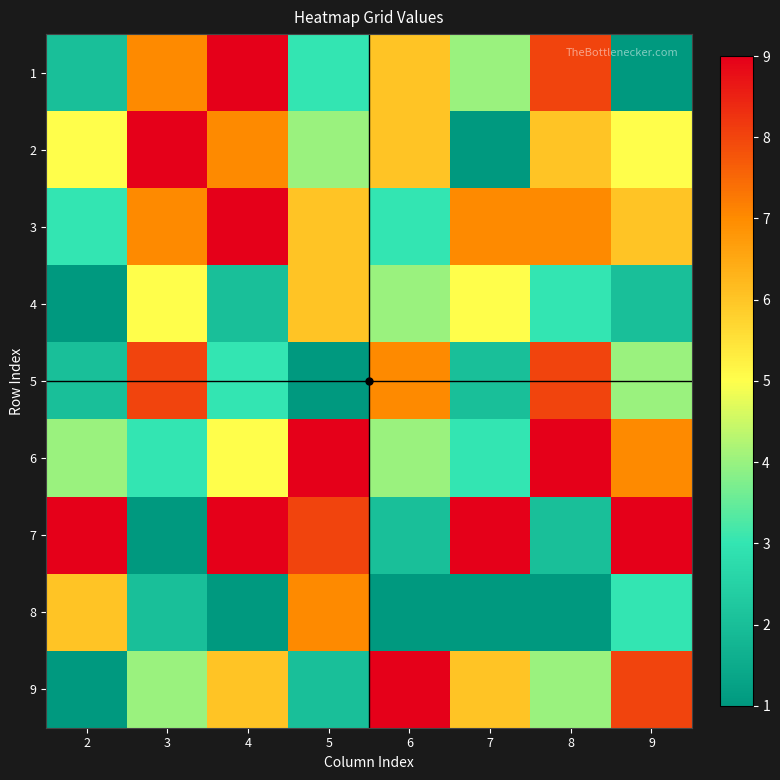

Count the number of categories in the chart.

8